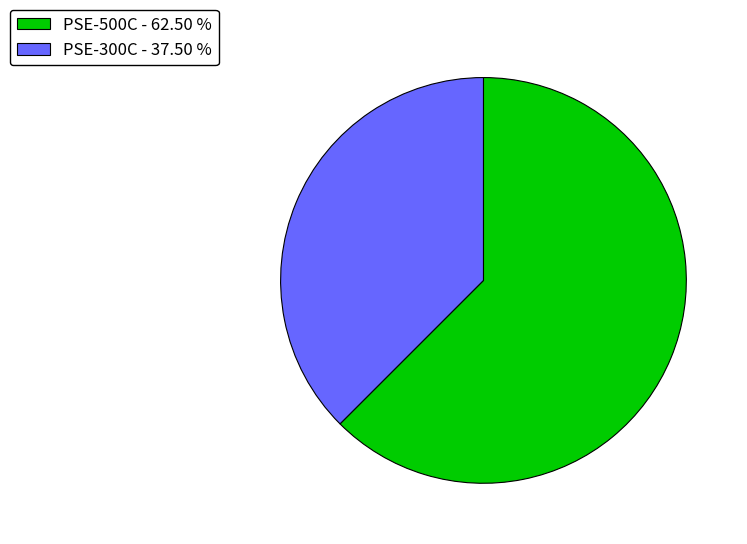

Which has a higher value, PSE-300C or PSE-500C?

PSE-500C